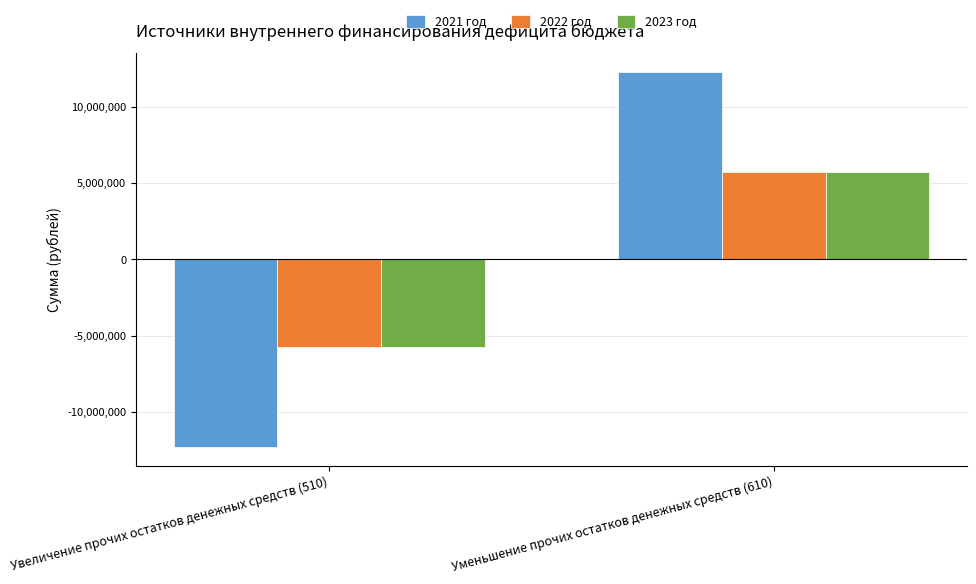

At which label does 2023 год reach its peak?

Уменьшение прочих остатков денежных средств (610)